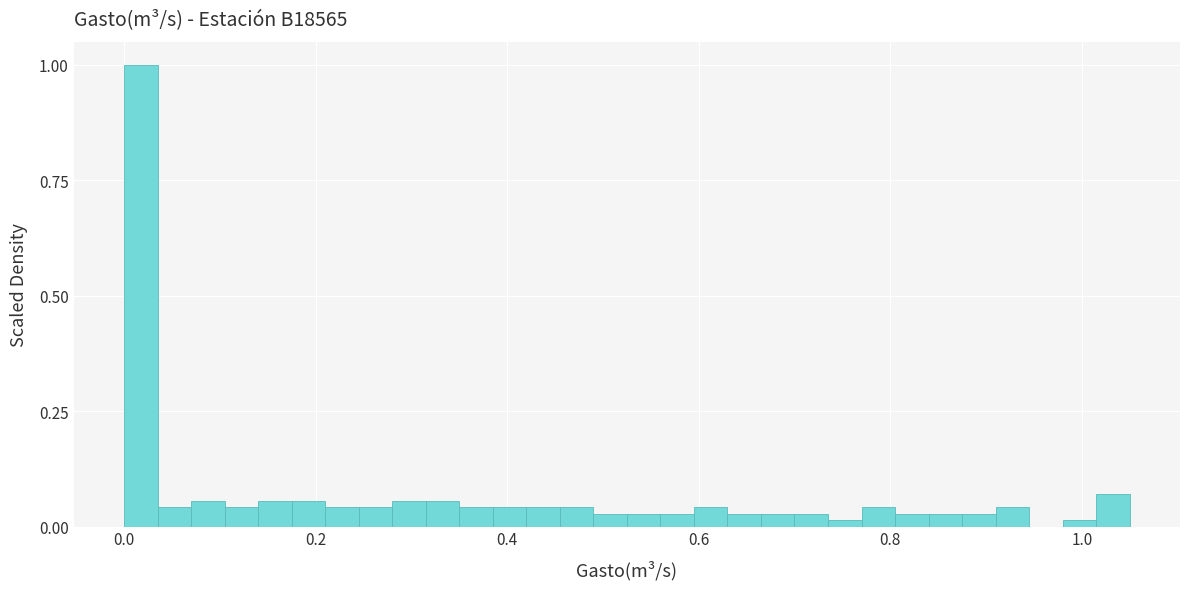

Around what value on the x-axis is the tallest bar? Give the approximate position of its centre, as read against the axis.

0.02